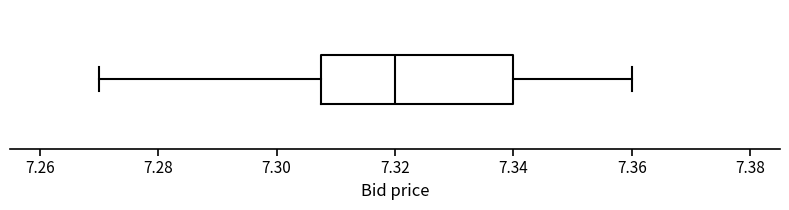

Where is the right edge of the box on the x-axis? The values are not printed on the chart, so give them approximately, as read against the axis.

7.340